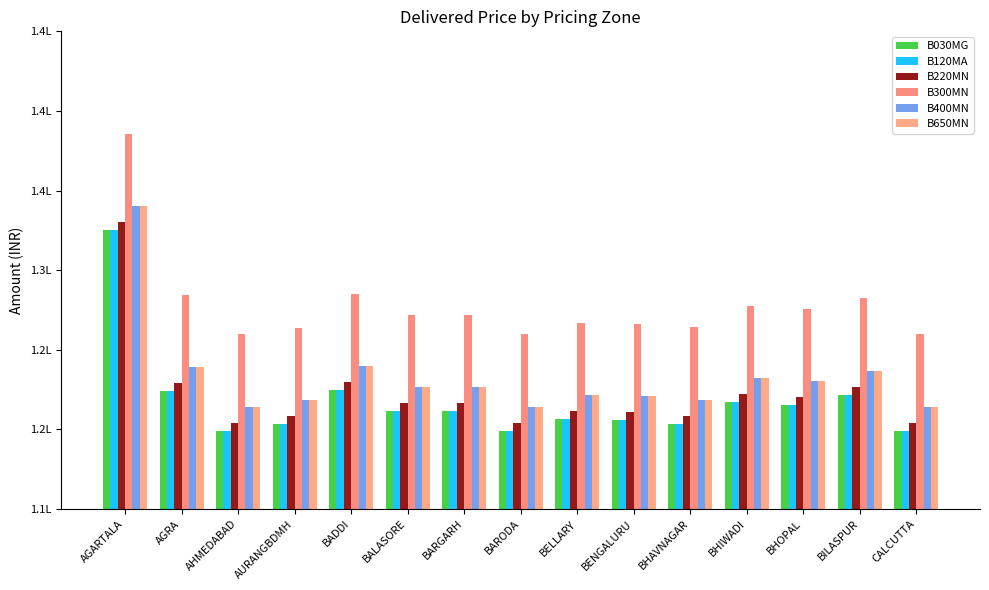

What is the spread (max minus min) of values at BHIWADI?

6040